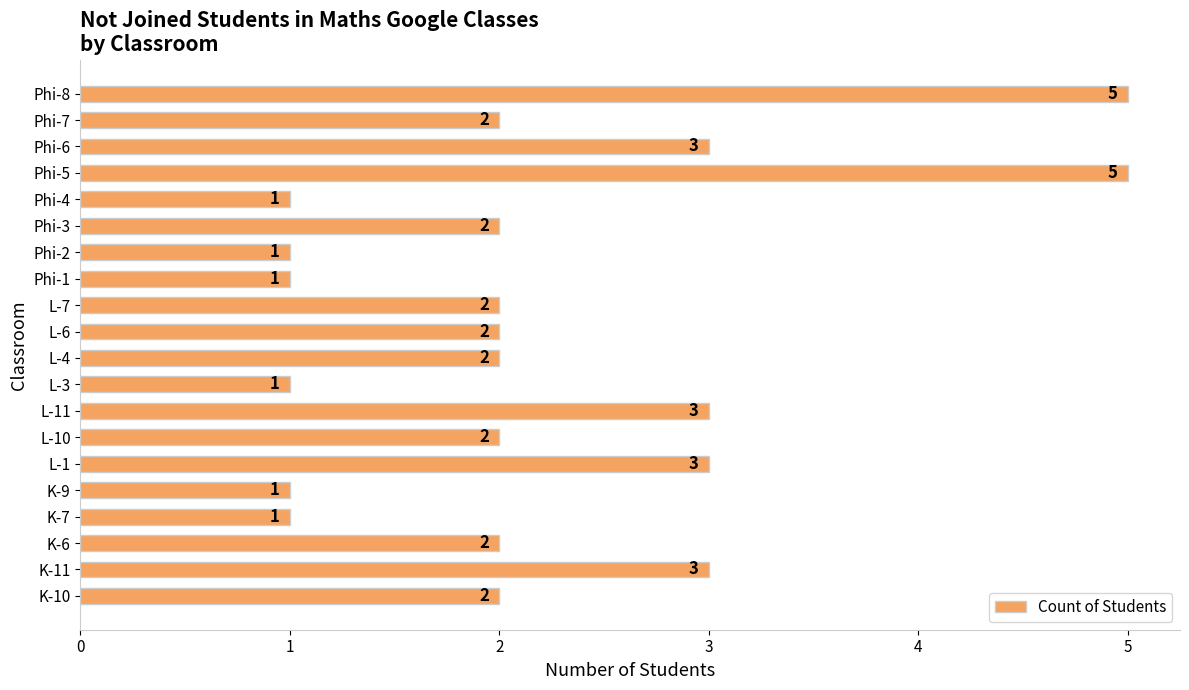

Approximately how many times larger is the value at Phi-1 compared to L-11?

0.3